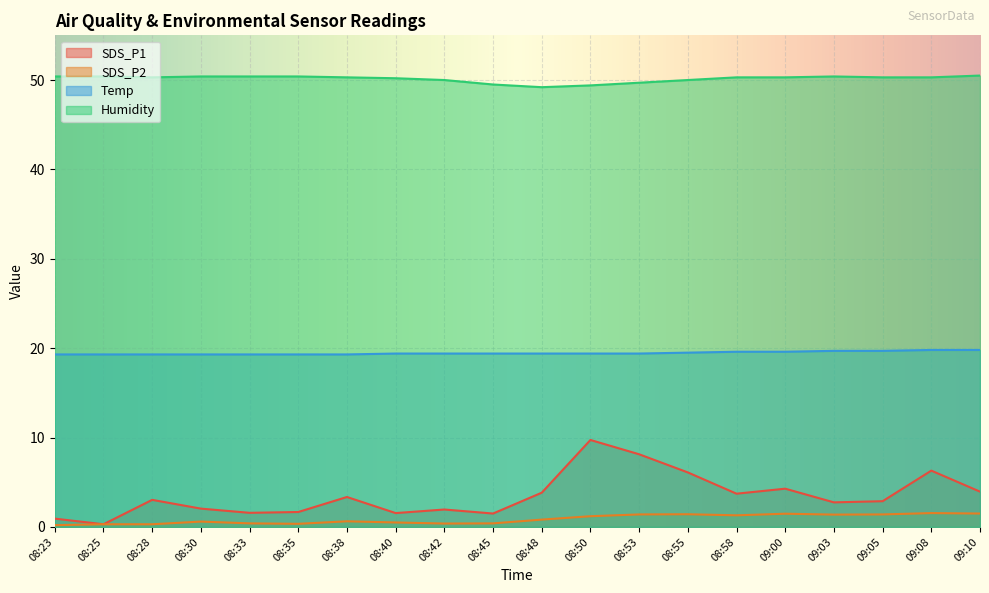

What is the label of the 3rd point from the left?

08:28